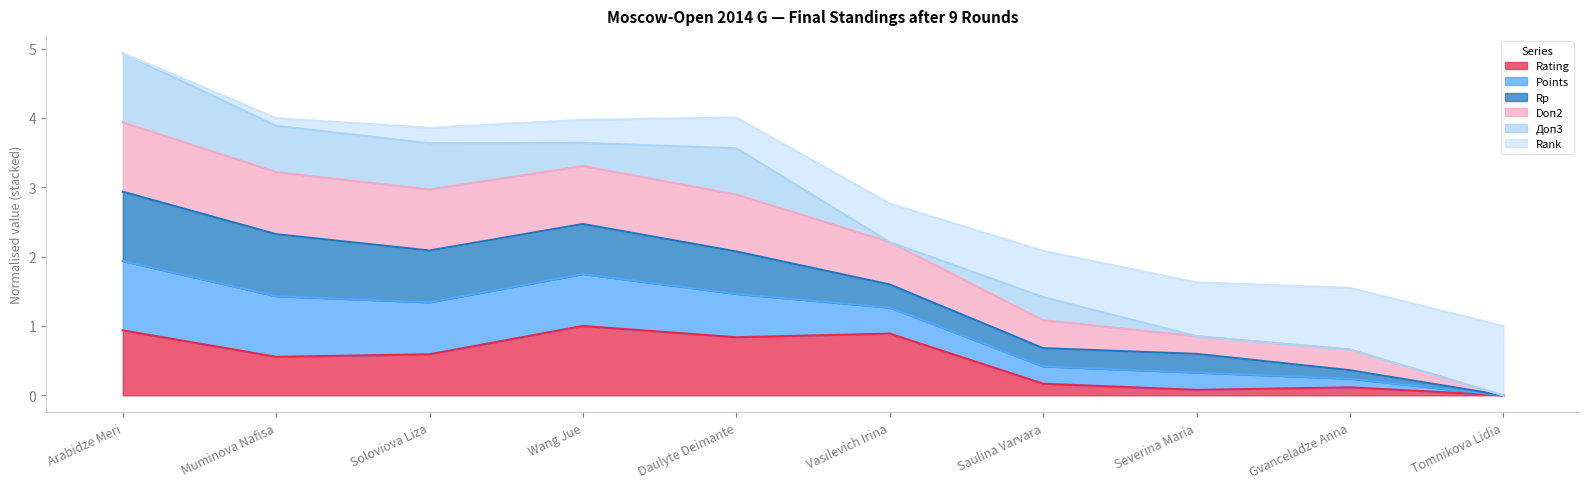

Which series has the widest spread of values?

Points